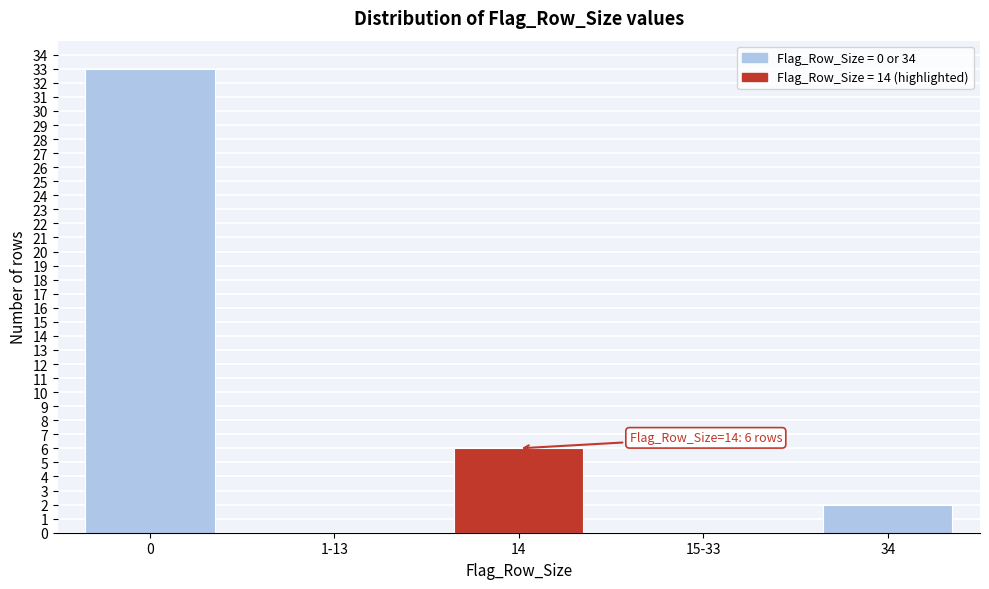

Reading left to right, transcribe all the data shown in this chart.

0=33	1-13=0	14=6	15-33=0	34=2